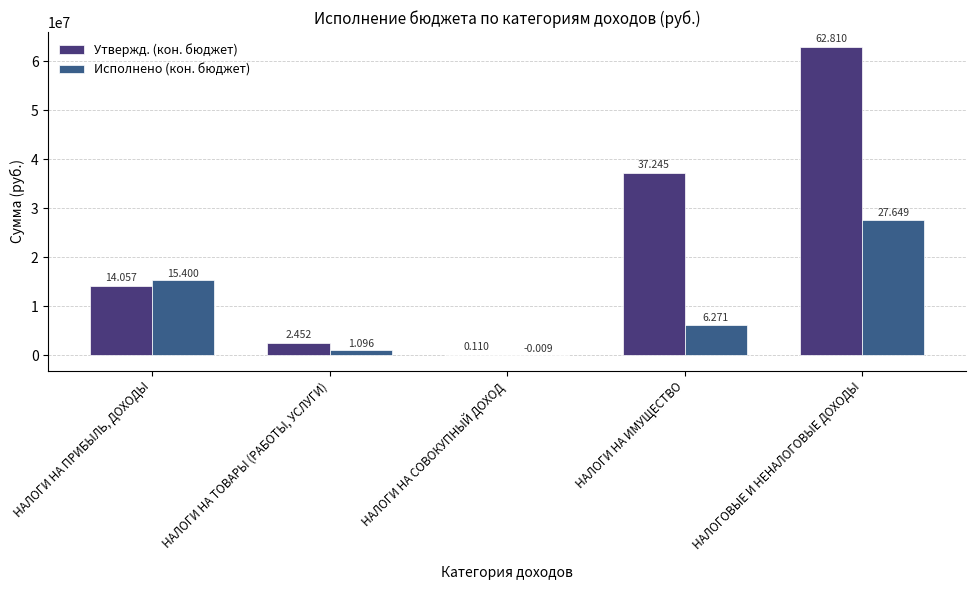

What is the maximum value shown in the chart?

62810300.0